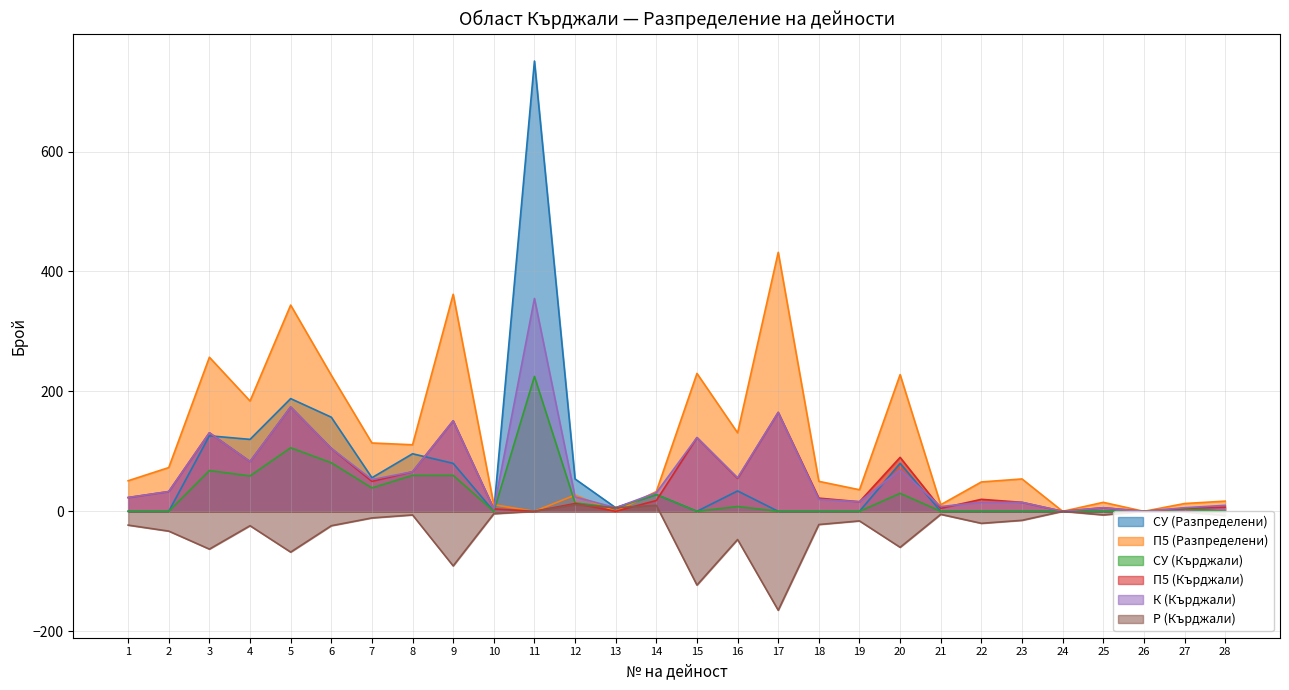

Which has a higher value, 23 or 27?

27